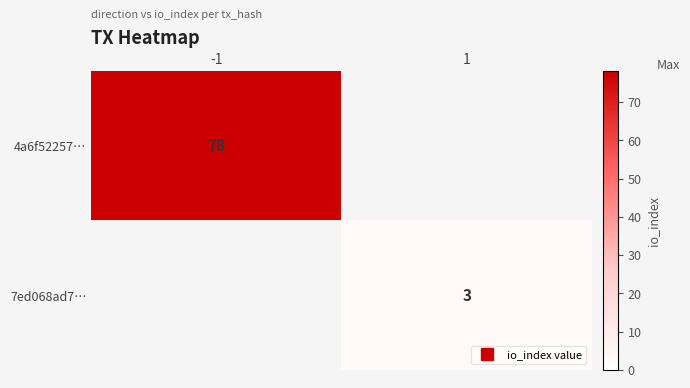

The value of 4a6f52257… at -1 is 121.8. True or false?

False